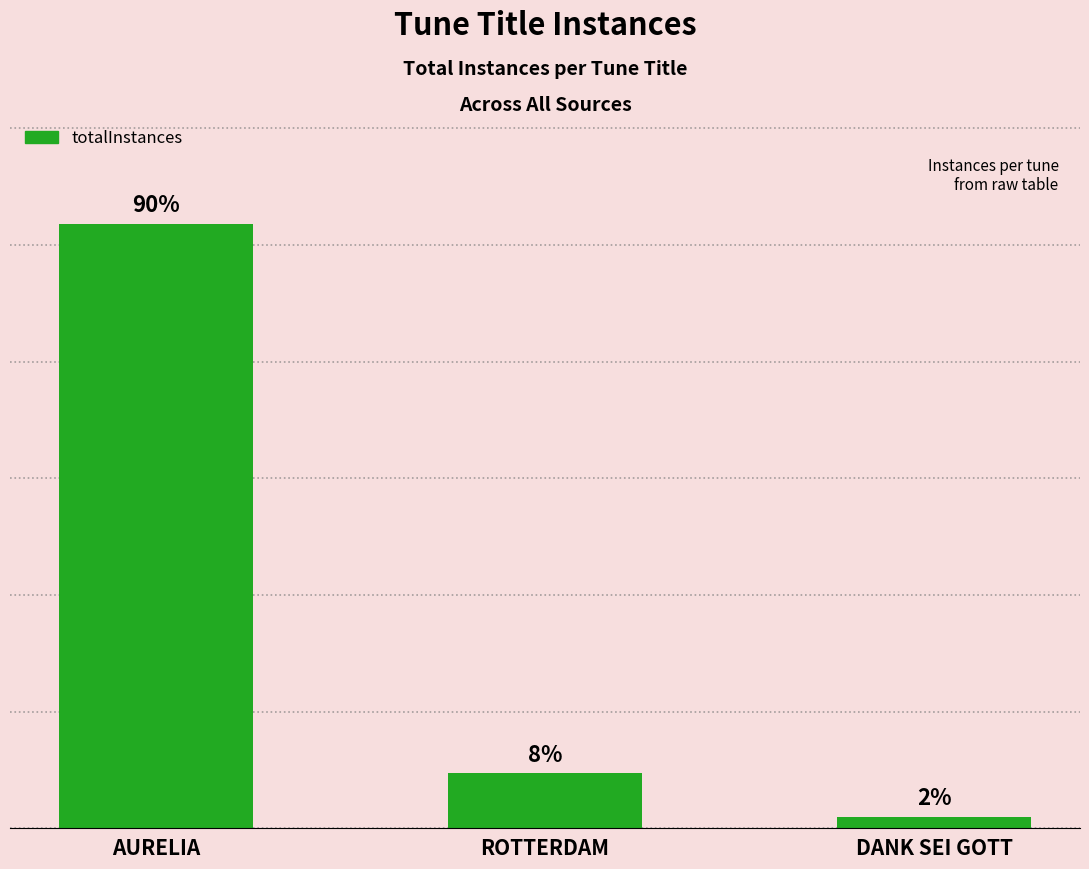

Reading left to right, what are all the values shown in this chart?

AURELIA=1036	ROTTERDAM=94	DANK SEI GOTT=19